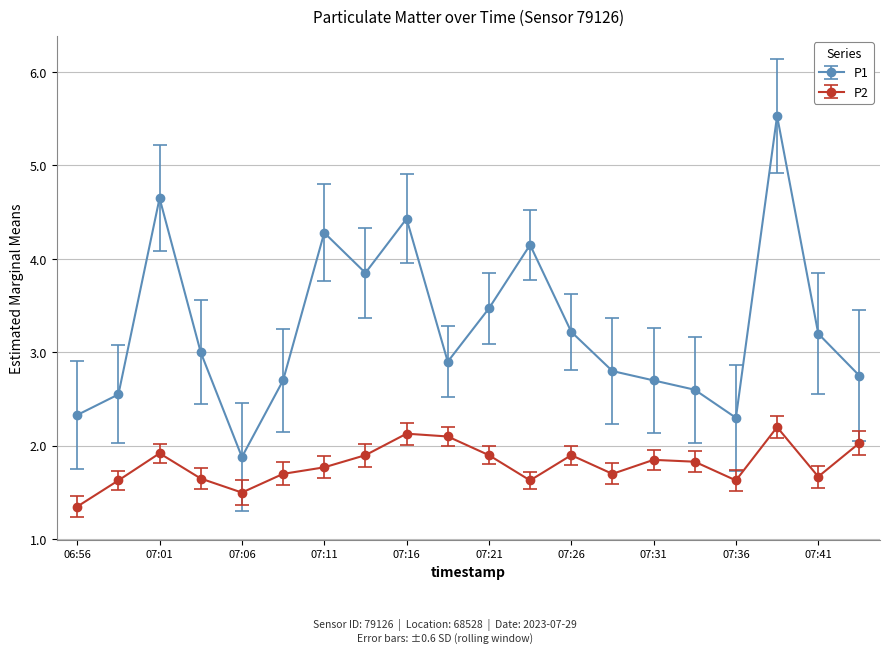

Rank the series by their maximum value, from highest to lowest.

P1, P2